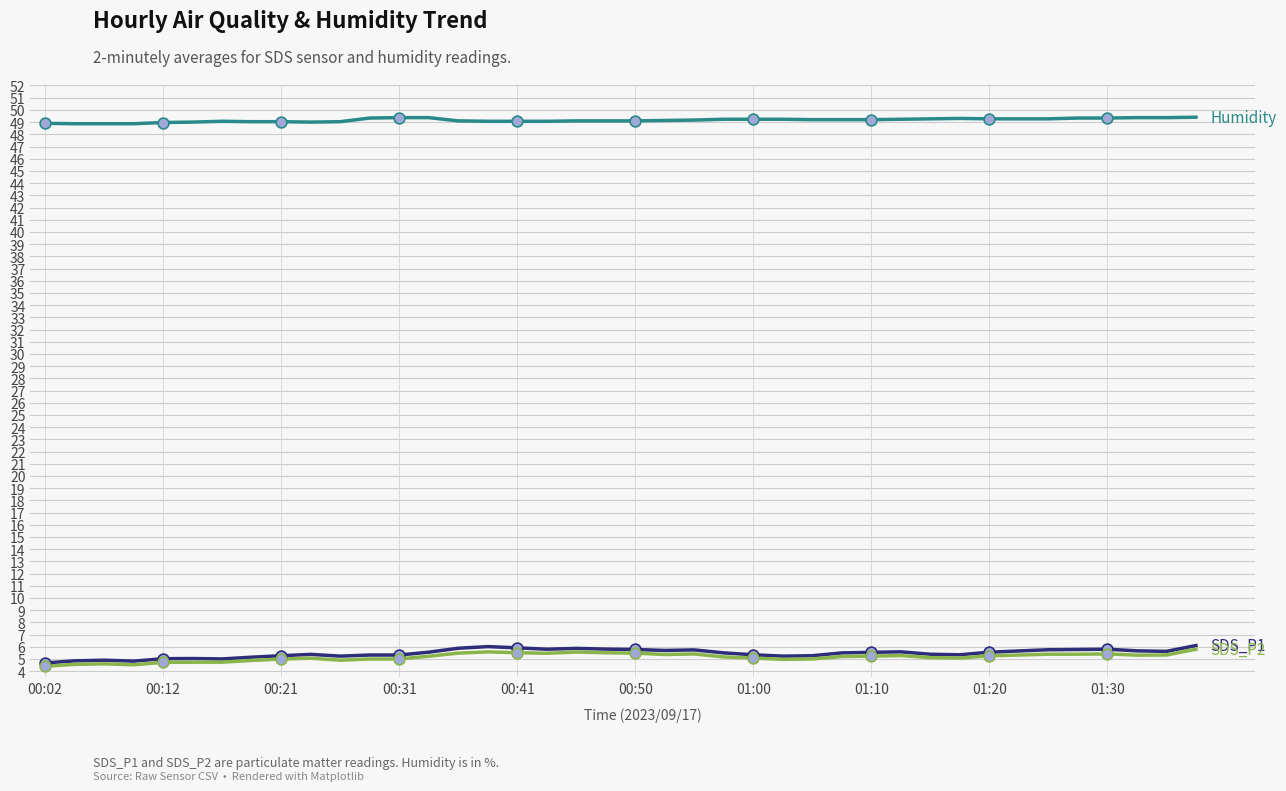

What is the minimum value shown in the chart?

4.4